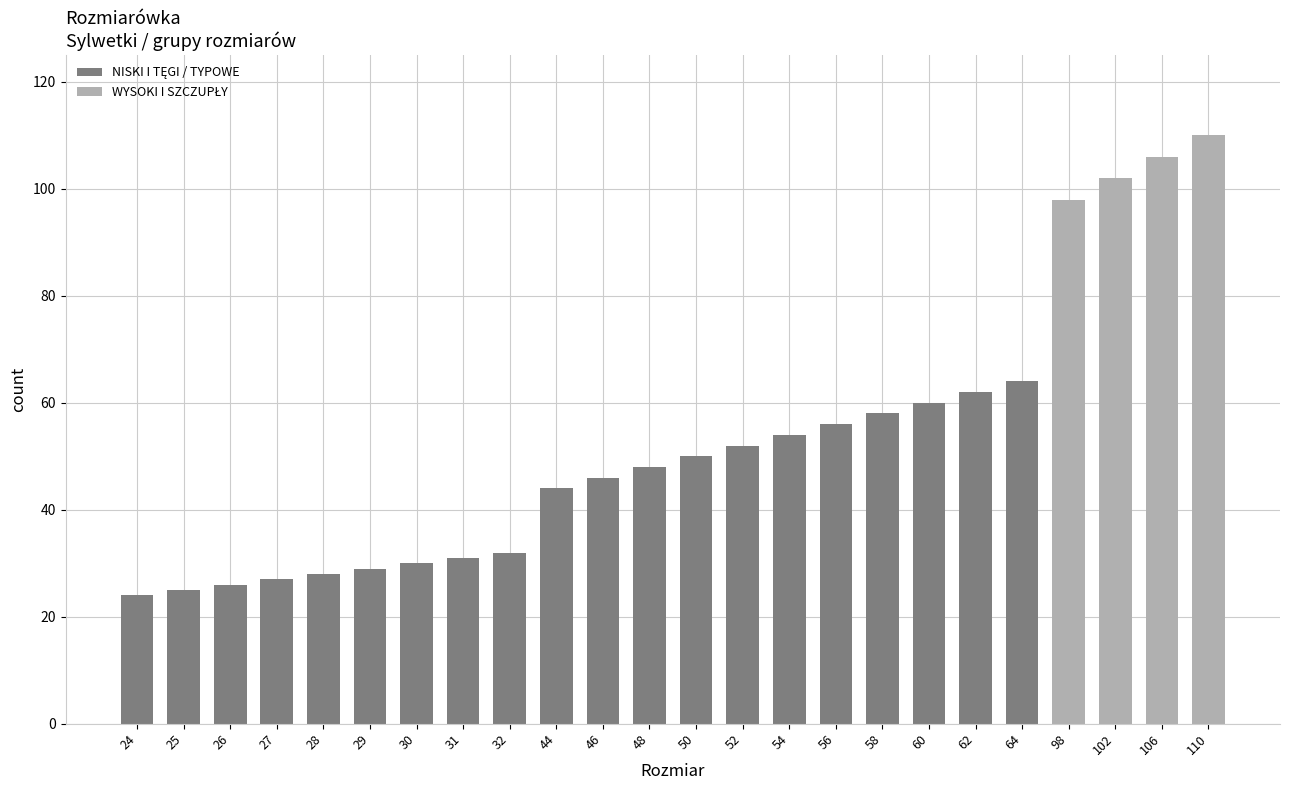

What is the sum of all values?

1262